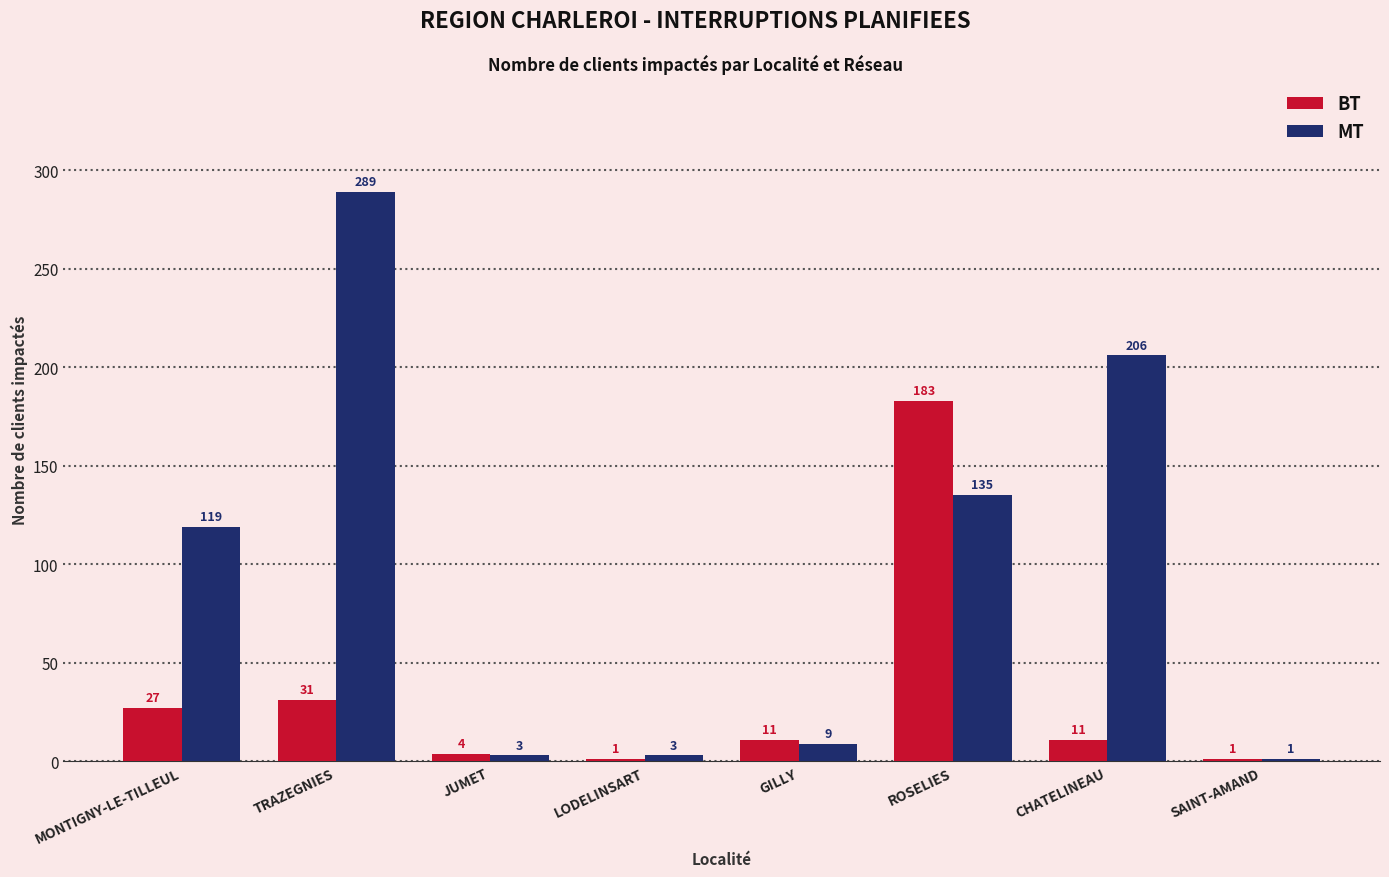

At which label does MT reach its peak?

TRAZEGNIES